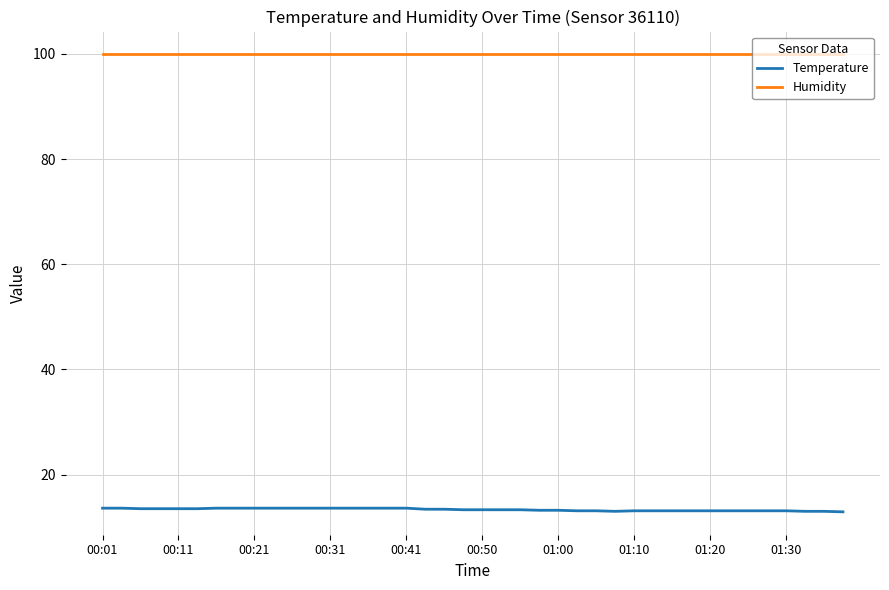

Which series has the largest total across all categories?

Humidity